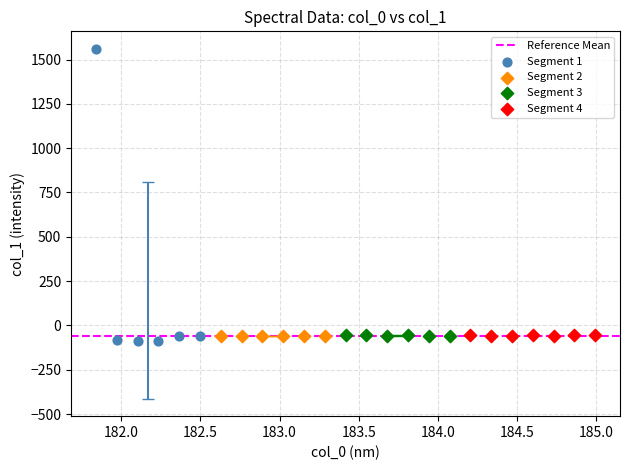

Which series contains the lowest Y value?

Segment 1